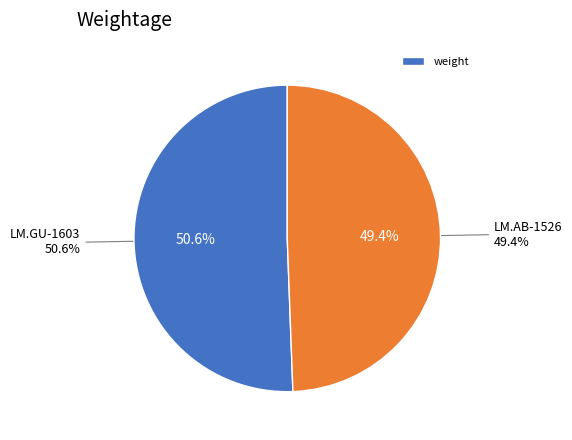

Is it true that LM.AB-1526 is 49% of the pie?

True